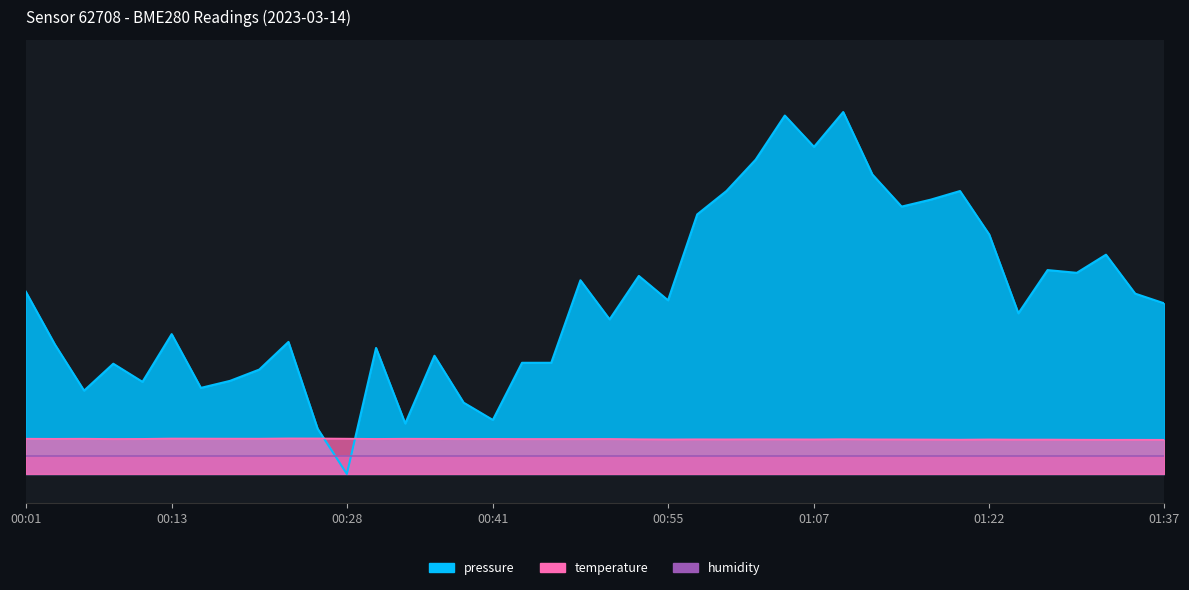

What is the label of the 11th point from the right?

01:12